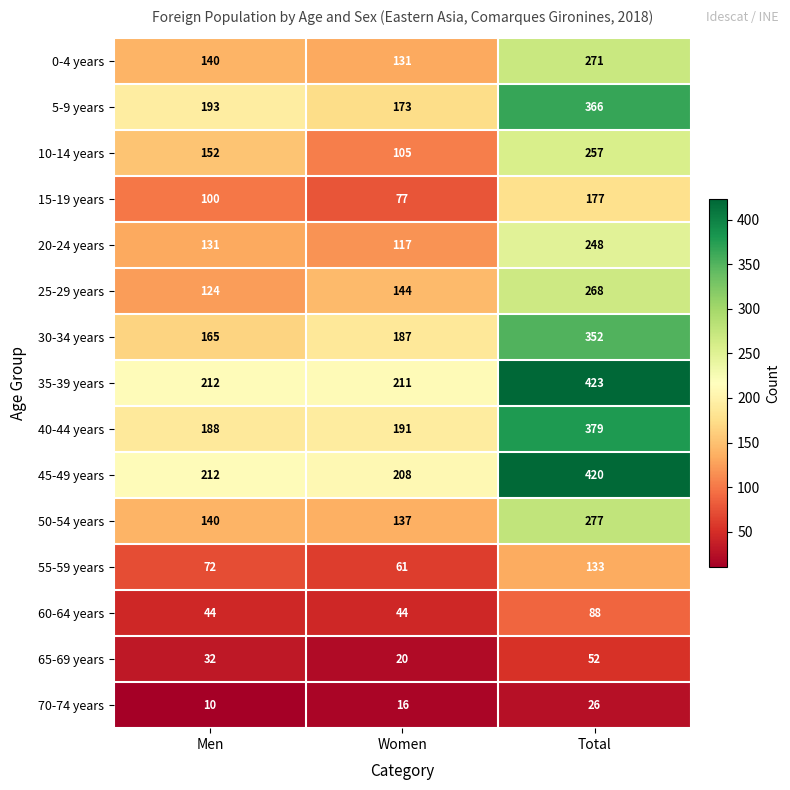

Which series changed the most between Men and Total?

35-39 years